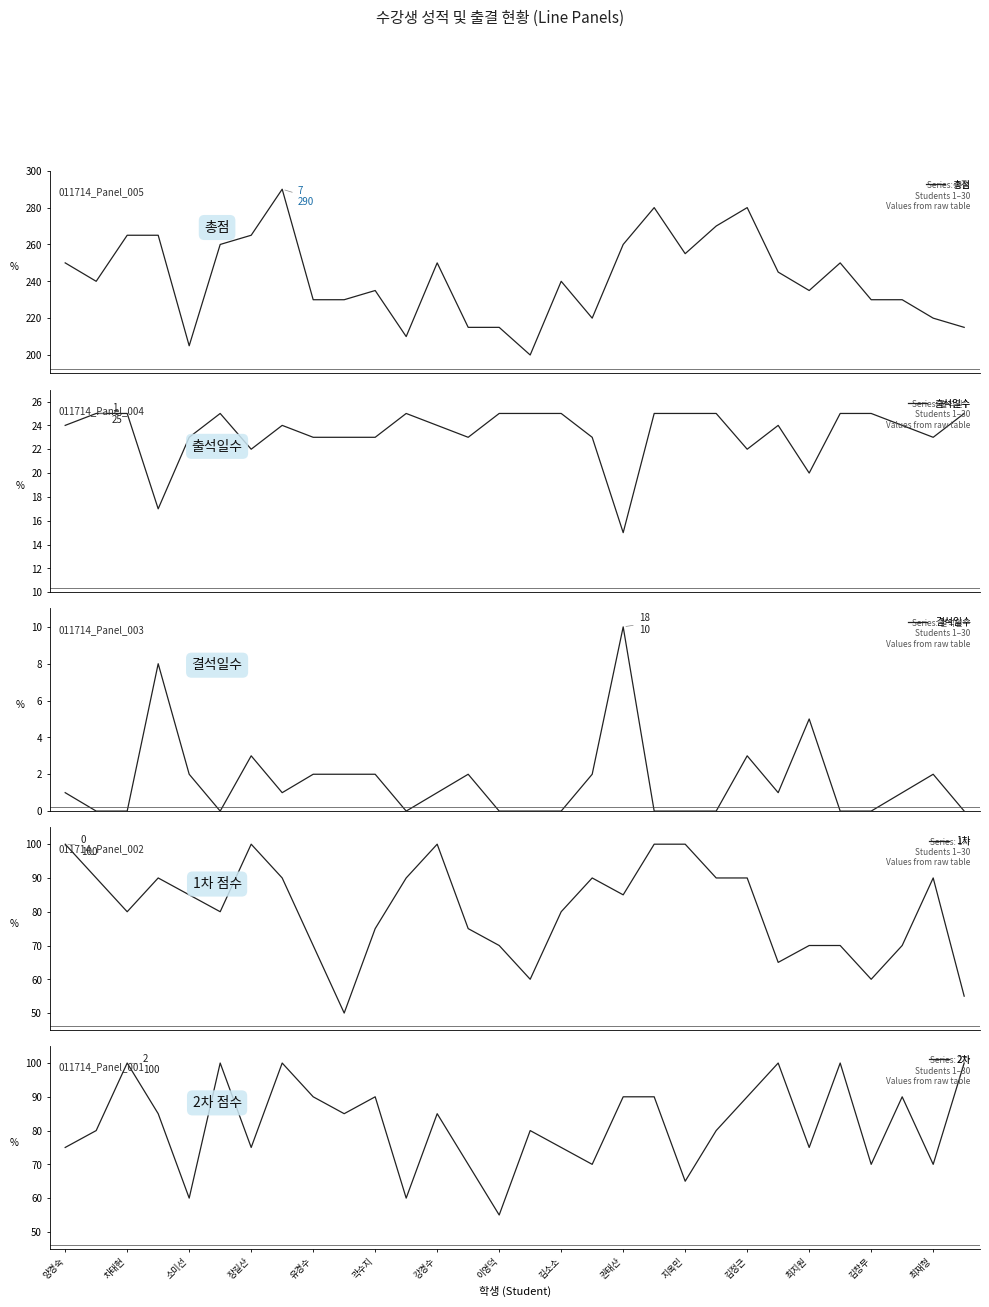

What is the maximum value for 1차?

100